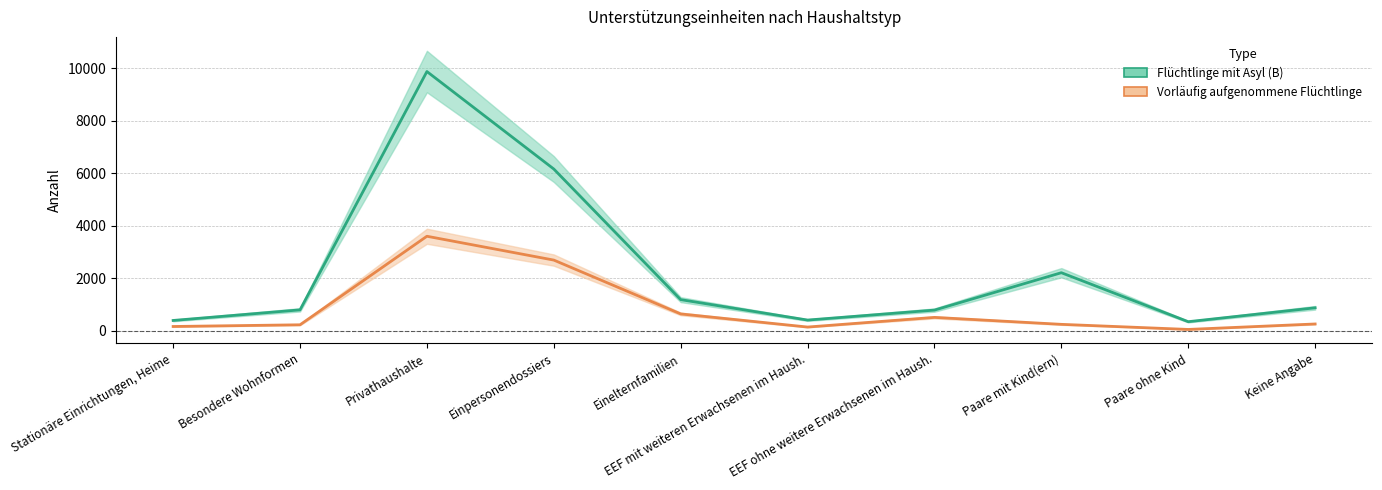

True or false: Flüchtlinge mit Asyl (B) has more than 1 interior local peaks.

True